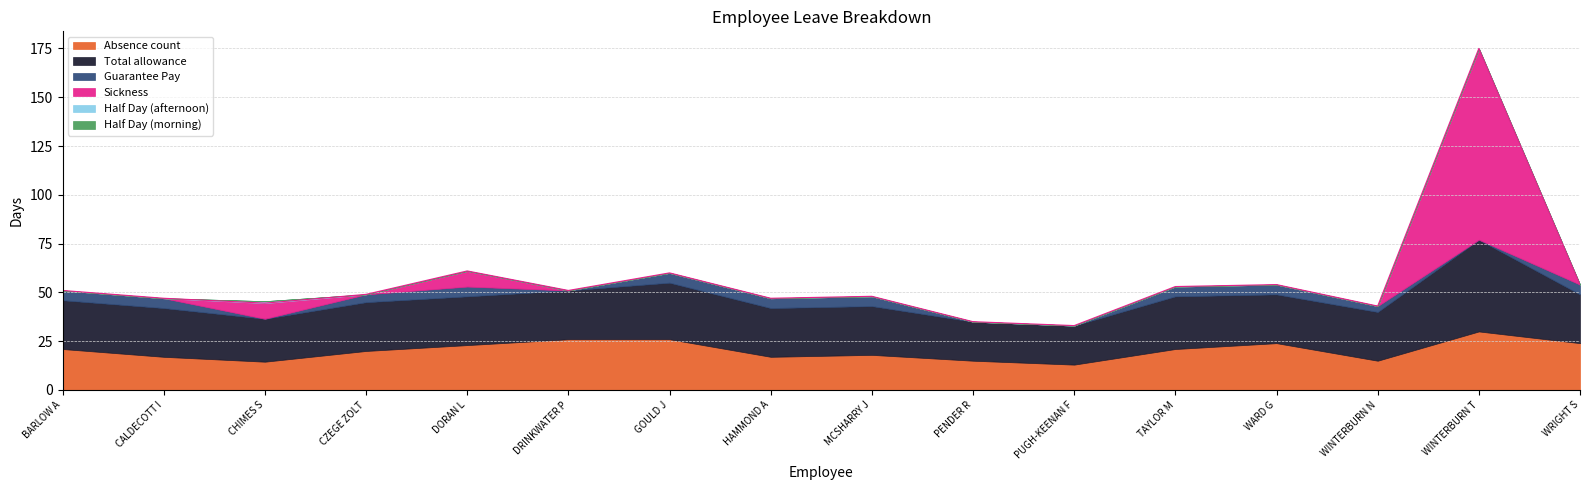

True or false: Guarantee Pay has more than 0 interior local peaks.

True